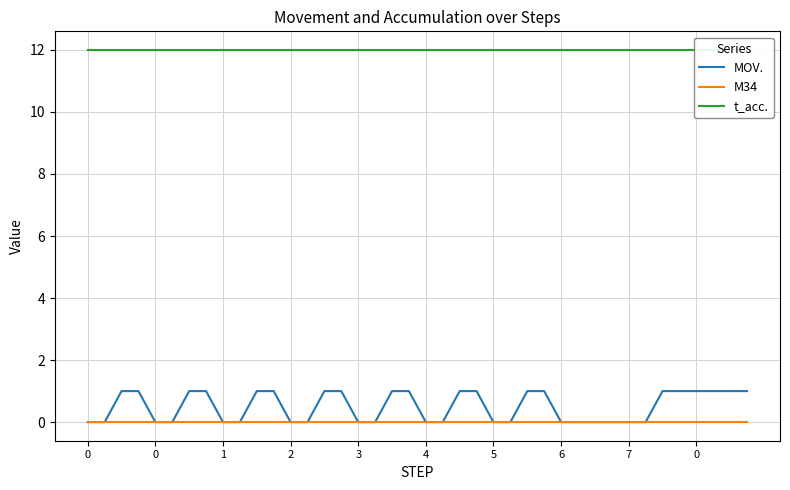

True or false: M34 has more than 1 interior local peaks.

False